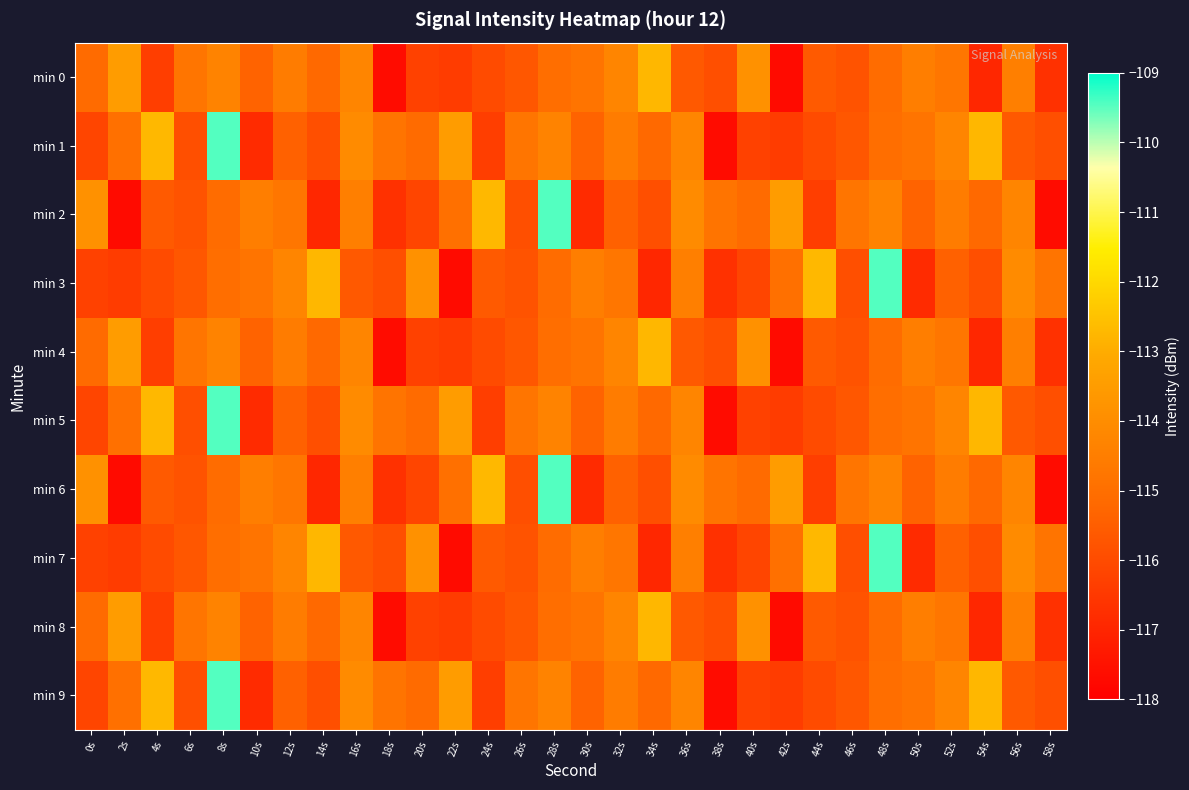

At how many categories does at least one series exceed -110?

3